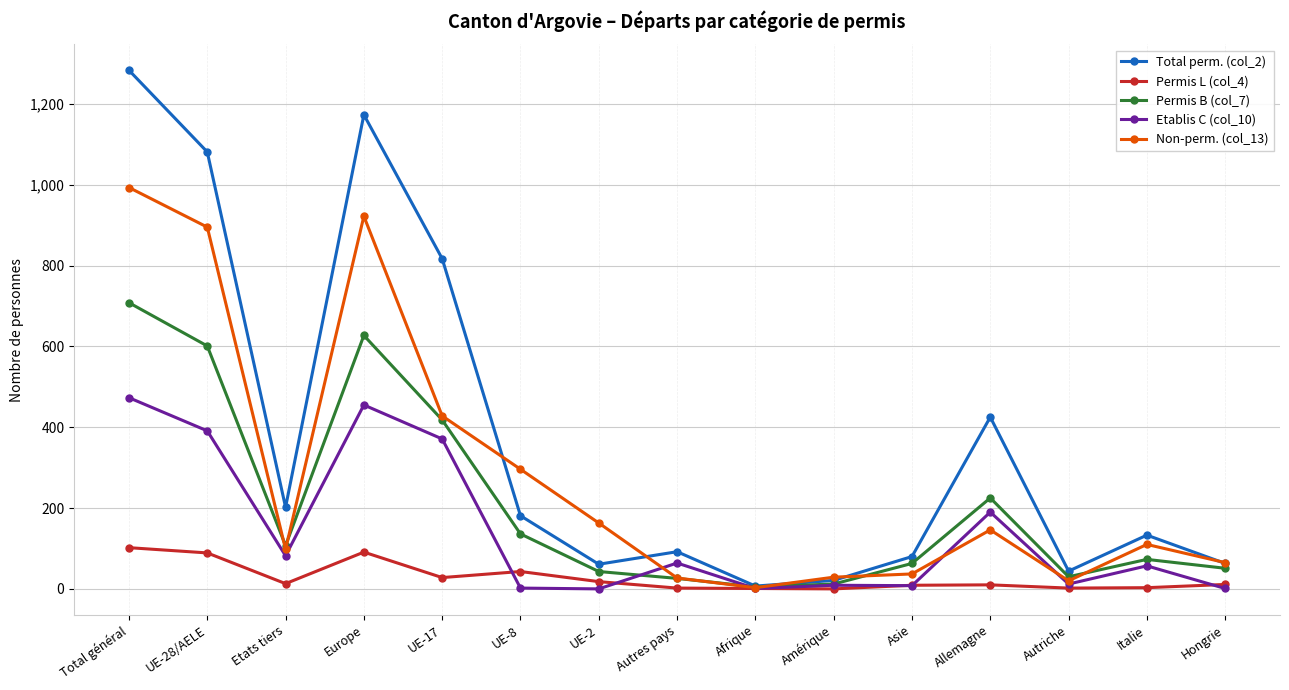

What are all the series names shown in the legend?

Total perm. (col_2), Permis L (col_4), Permis B (col_7), Etablis C (col_10), Non-perm. (col_13)